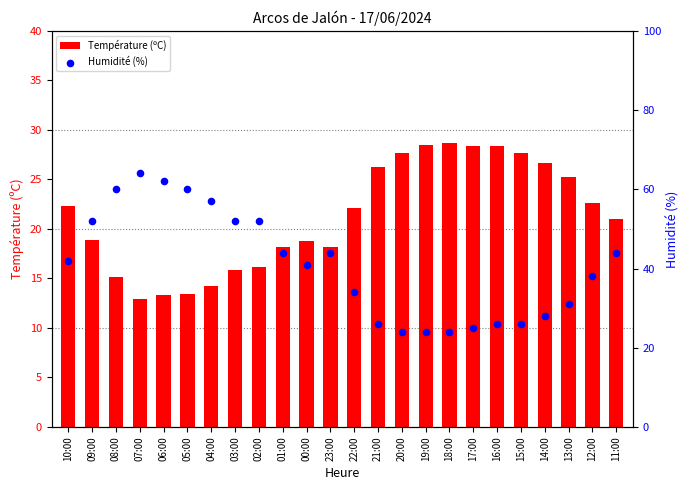

At how many categories does at least one series exceed 42?

11